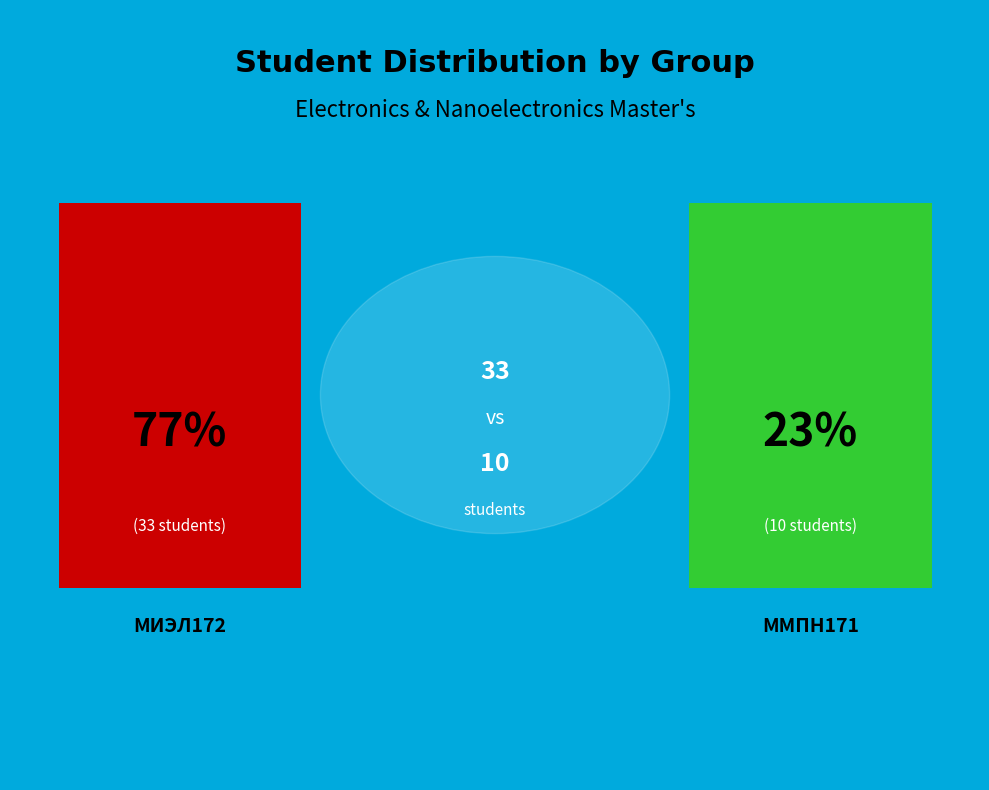

Is it true that ММПН171 is 8% of the pie?

False